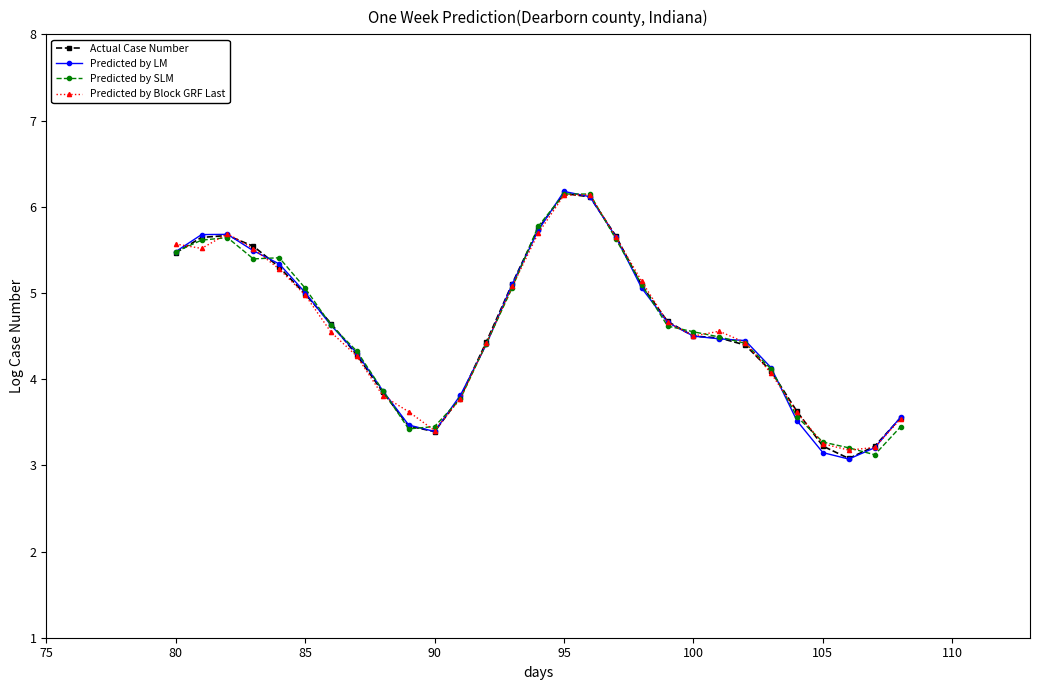

At how many categories does at least one series exceed 3?

29